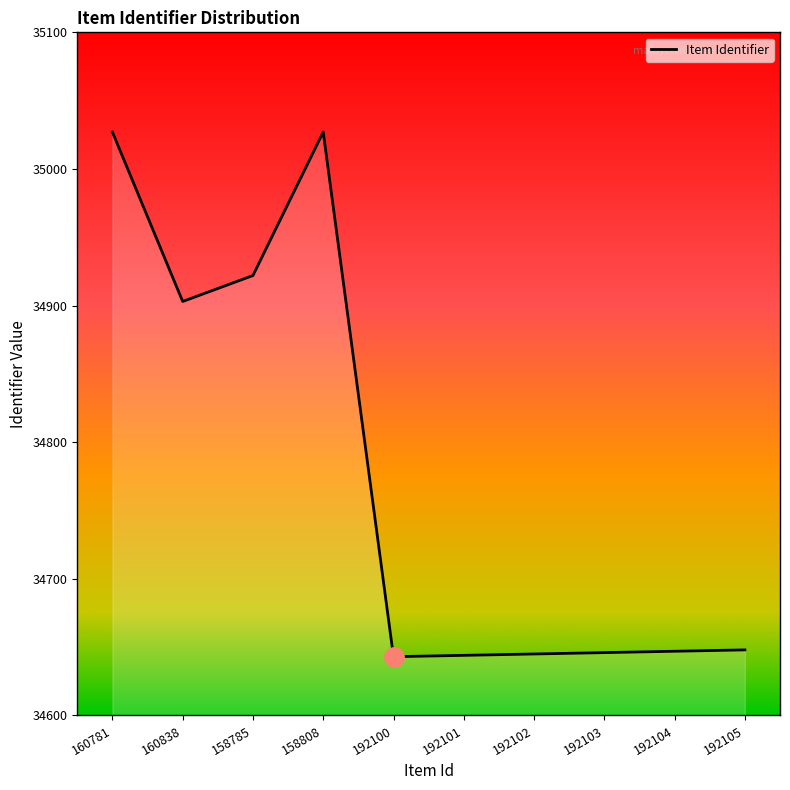

Where is the data nearest to the value 34835?

160838